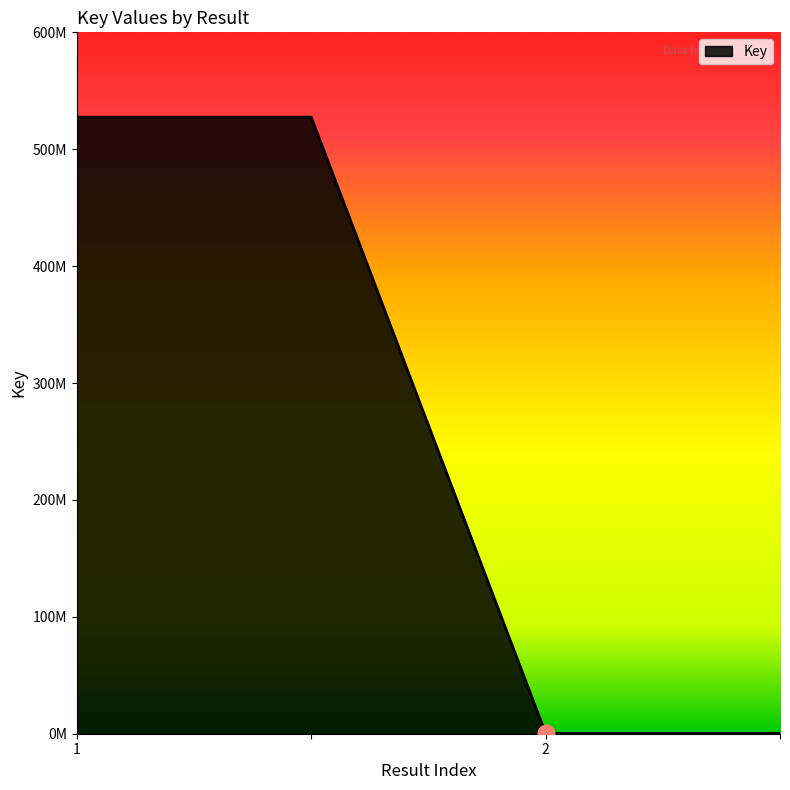

Does the chart display data point markers on the line(s)?

No